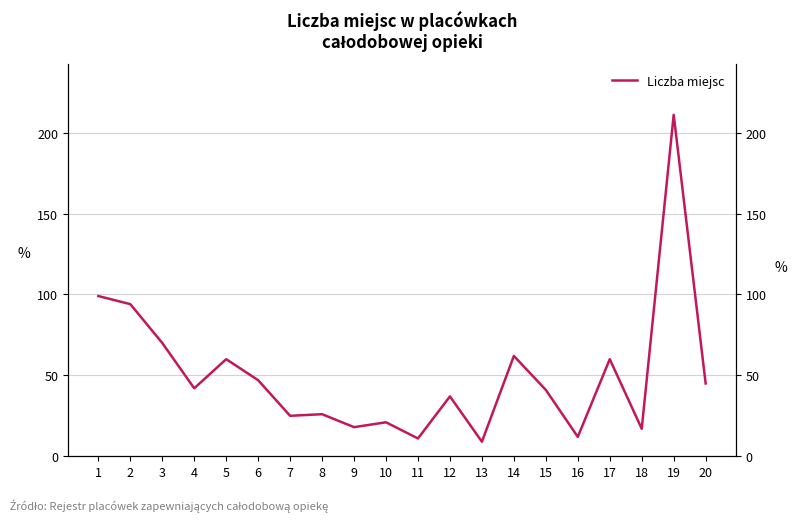

Rank the categories by value from highest to lowest.

19, 1, 2, 3, 14, 5, 17, 6, 20, 4, 15, 12, 8, 7, 10, 9, 18, 16, 11, 13